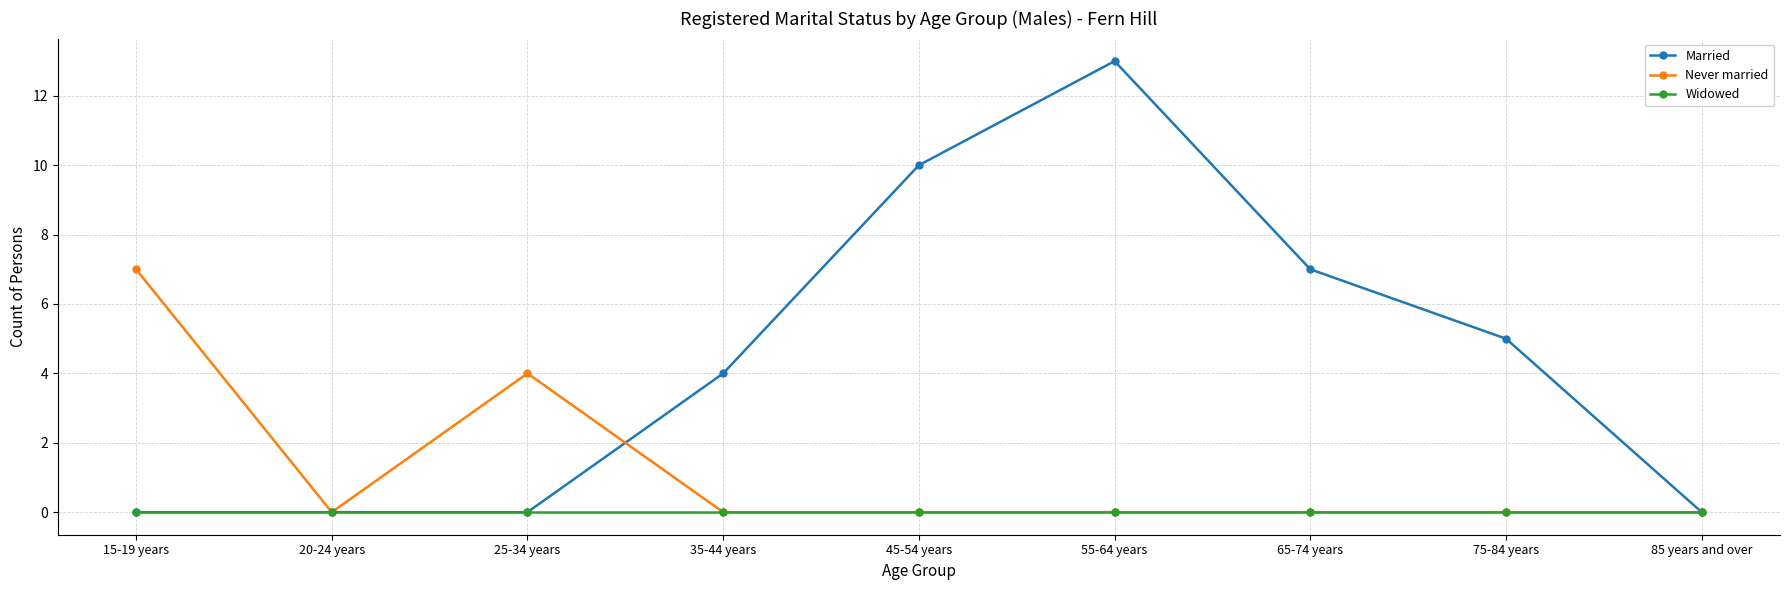

List the series in order of their peak value, highest first.

Married, Never married, Widowed